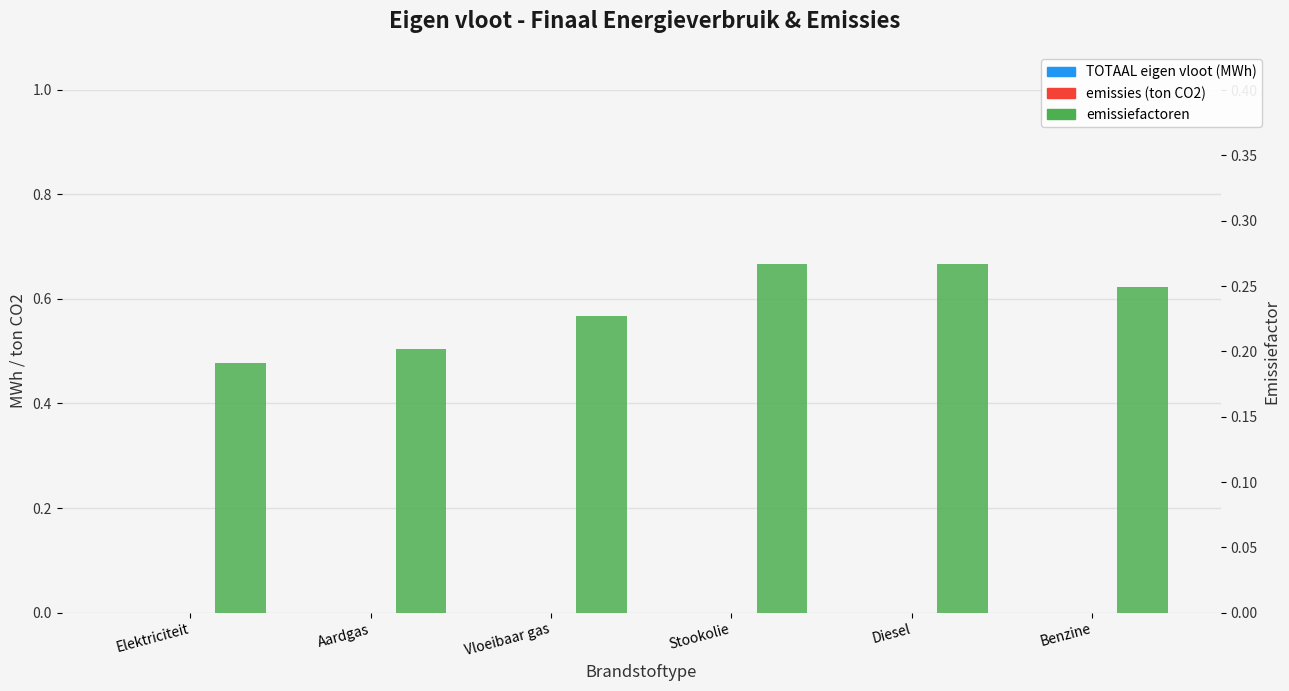

Which category has the highest value across all series?

Stookolie